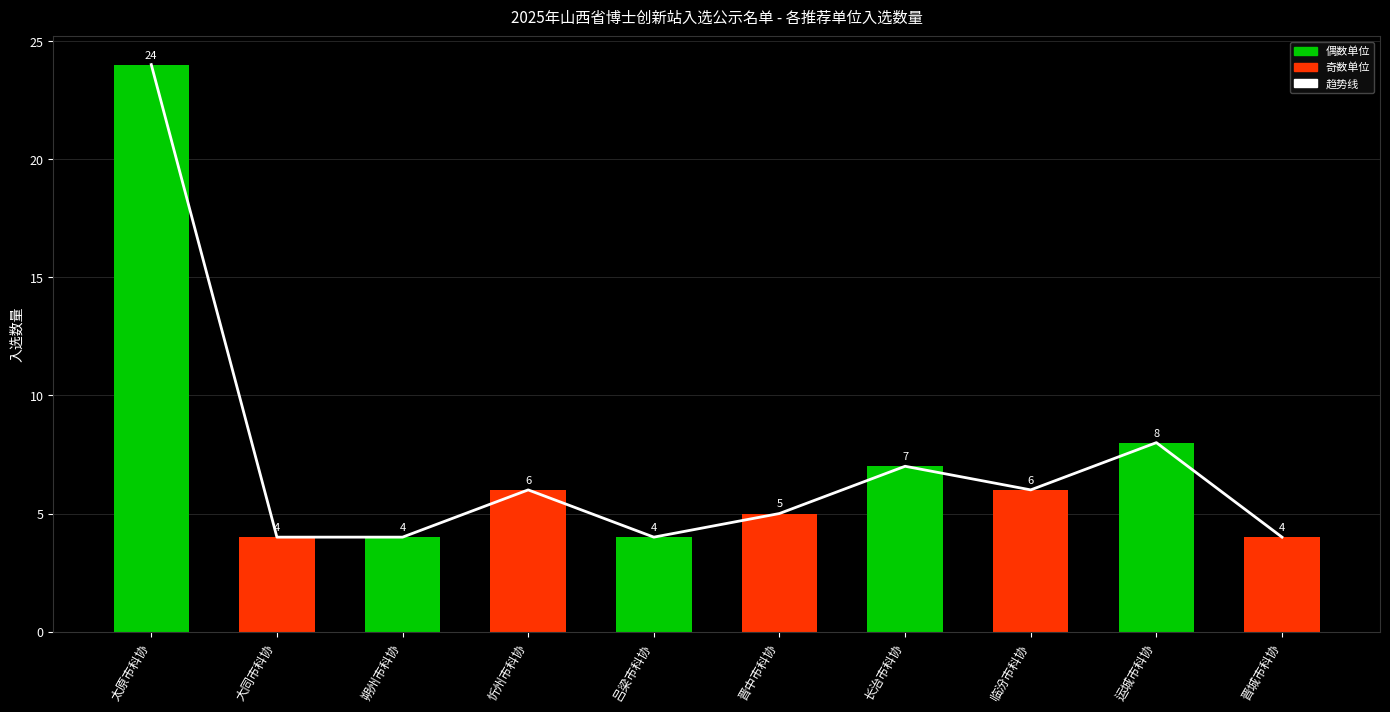

Which category has the highest value in the 入选数量 series?

太原市科协